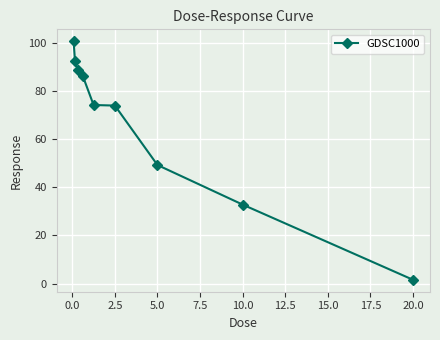

Is this an area chart (filled region under the line)?

No